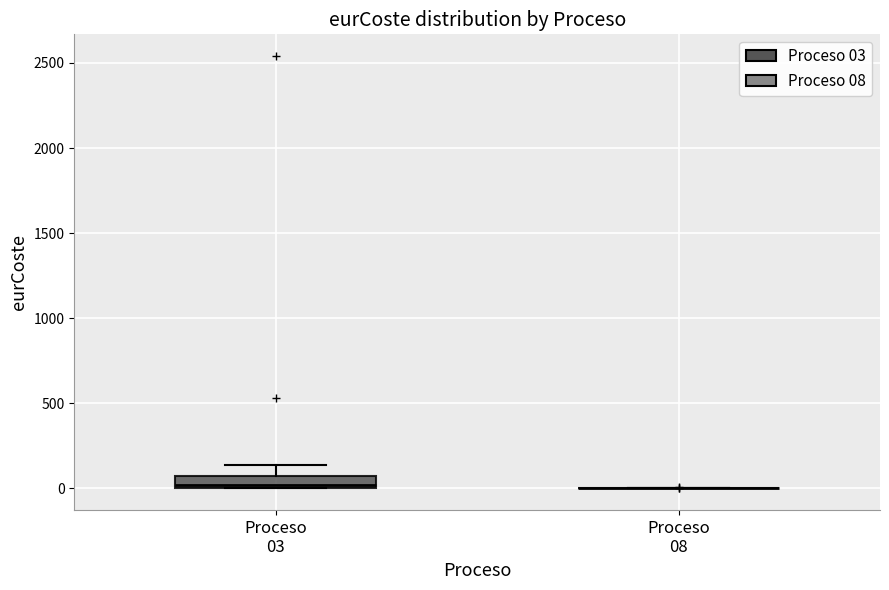

Which box is the tallest, from its lower edge to its upper edge?

Proceso 03